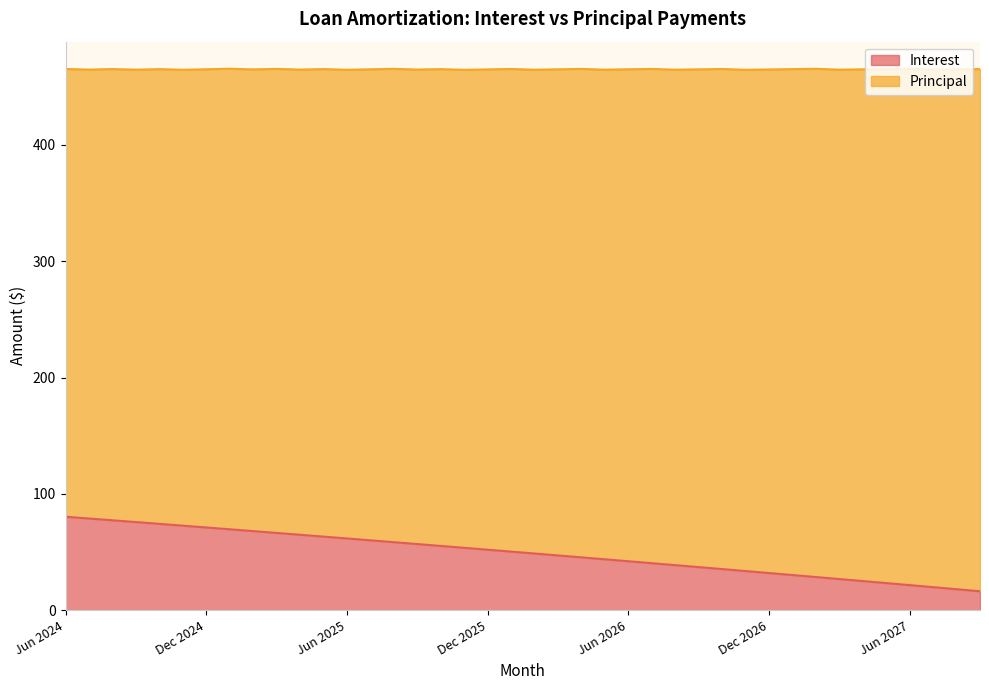

True or false: the data has more than 2 interior local peaks.

False